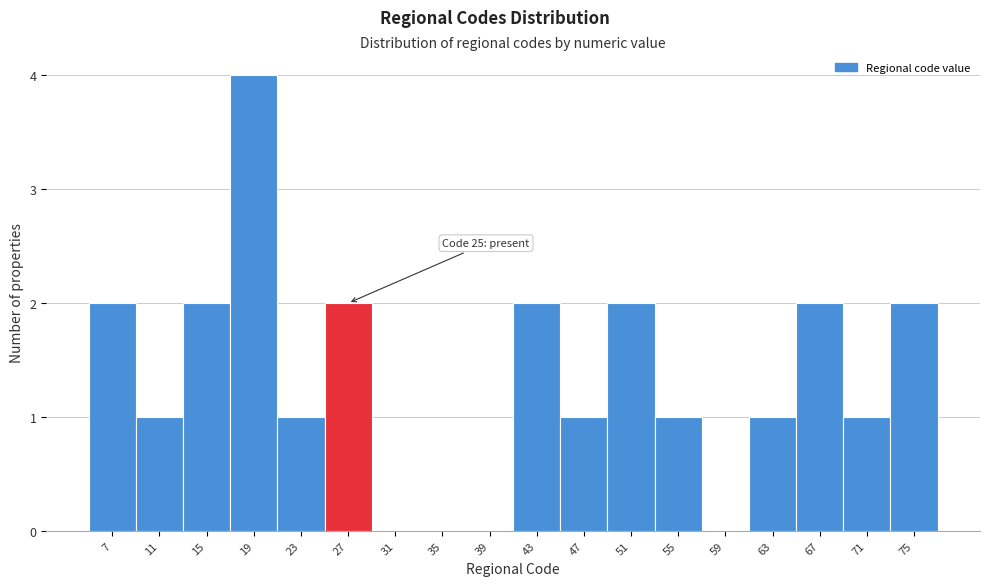

Over which range of the x-axis is the bar tallest?

17 to 21